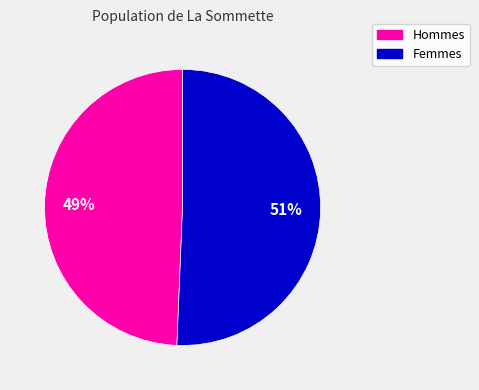

Which slice is the largest?

Femmes